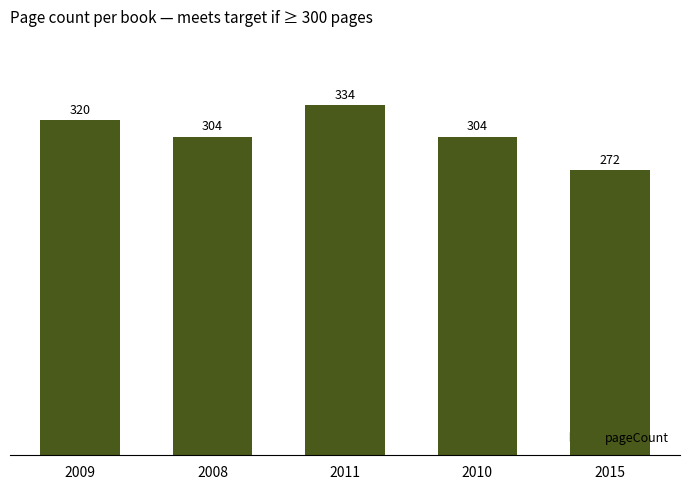

What value does the data have at 2011, to the nearest 10?

330